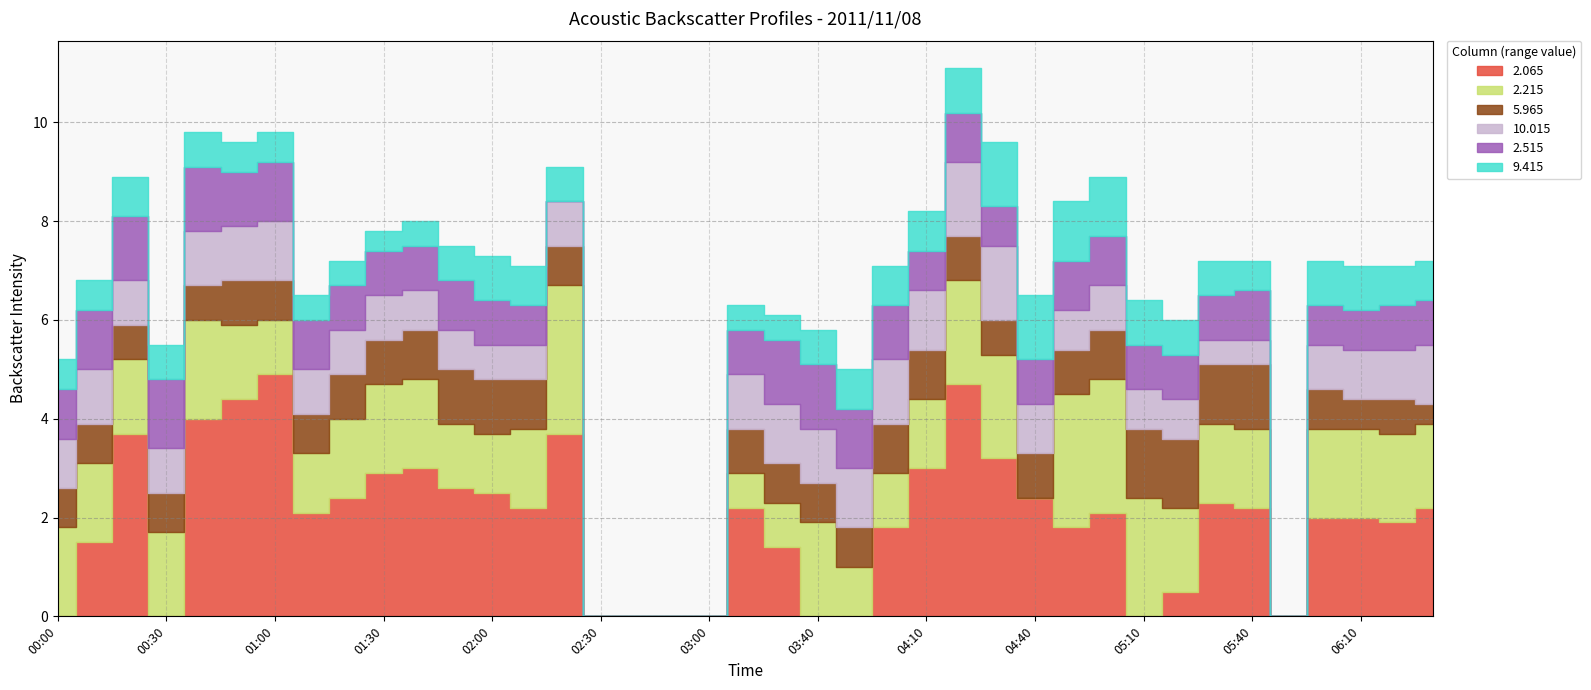

How many lines are shown in the chart?

6